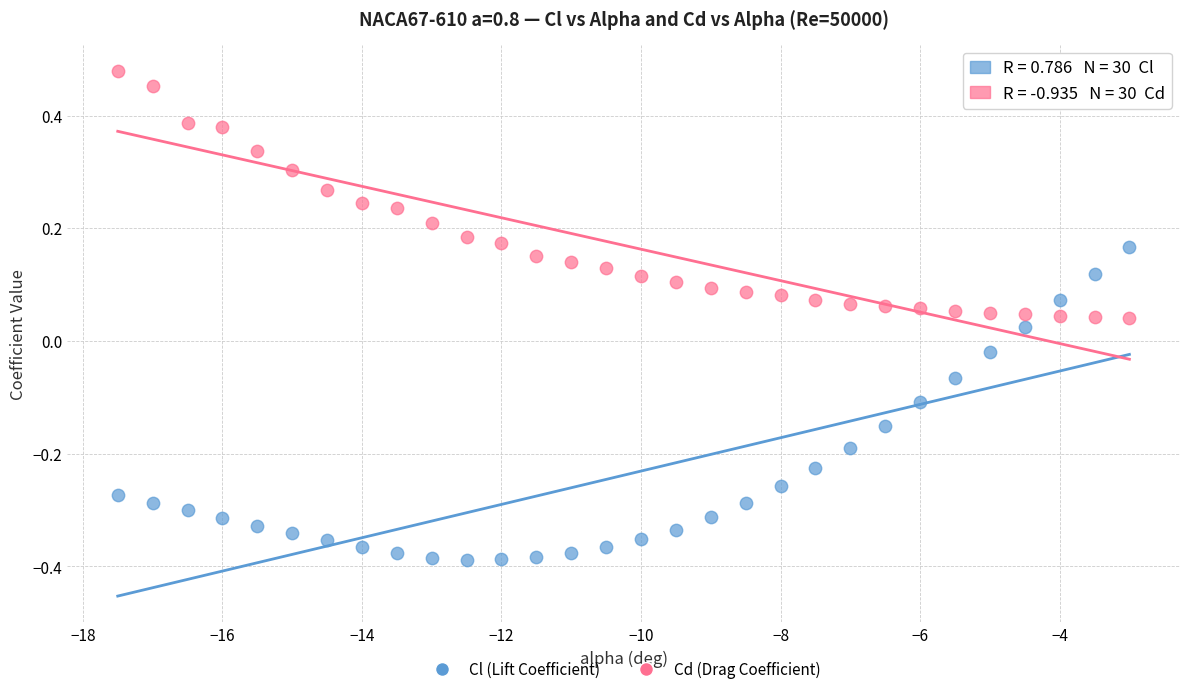

Which series contains the highest Y value?

Cd (Drag Coefficient)